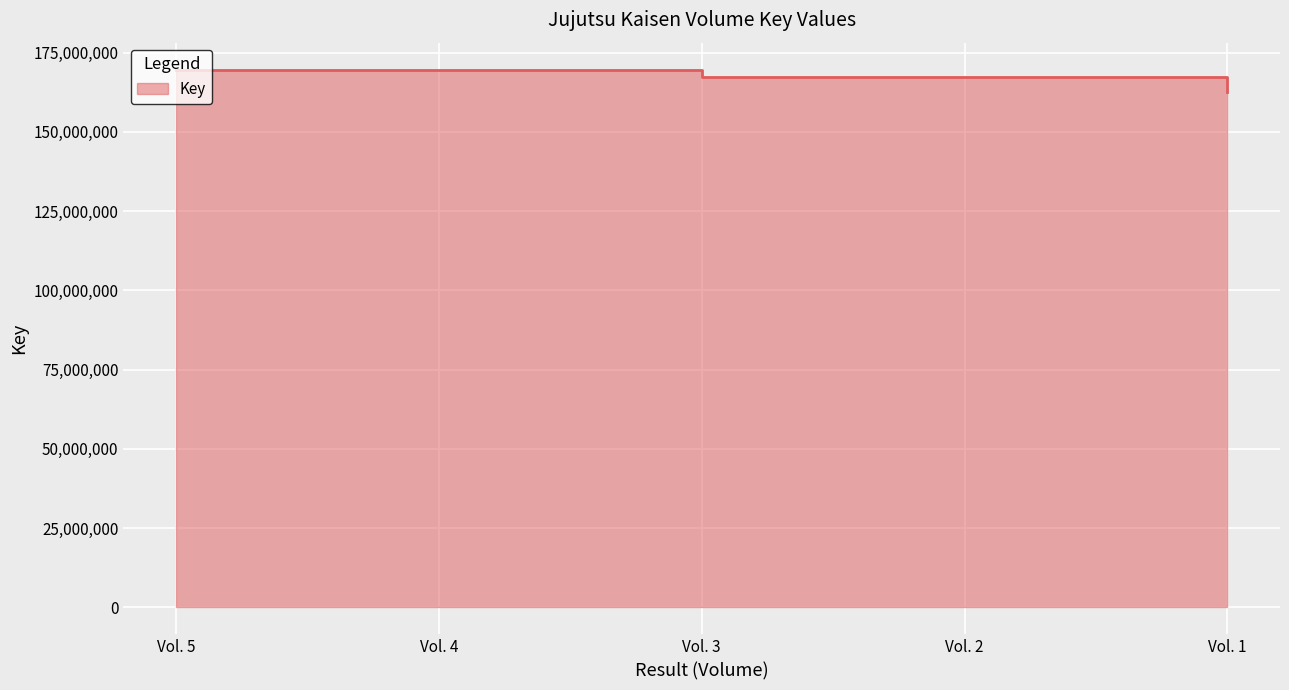

What is the average value?

167327282